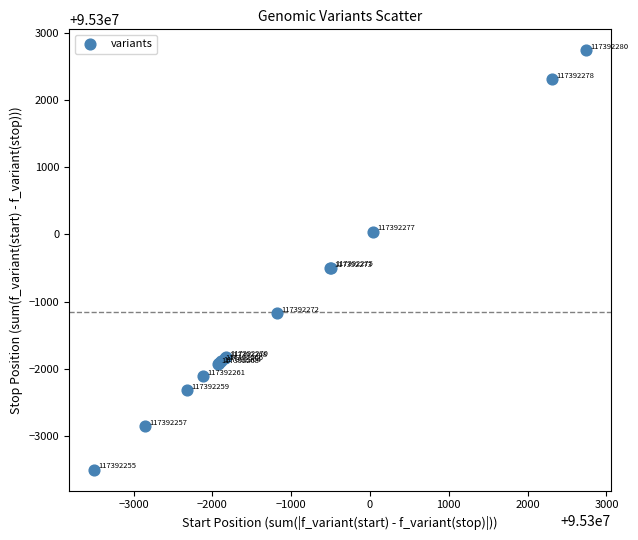

What Y value in the scatter plot is closest to 95299619?

95299506